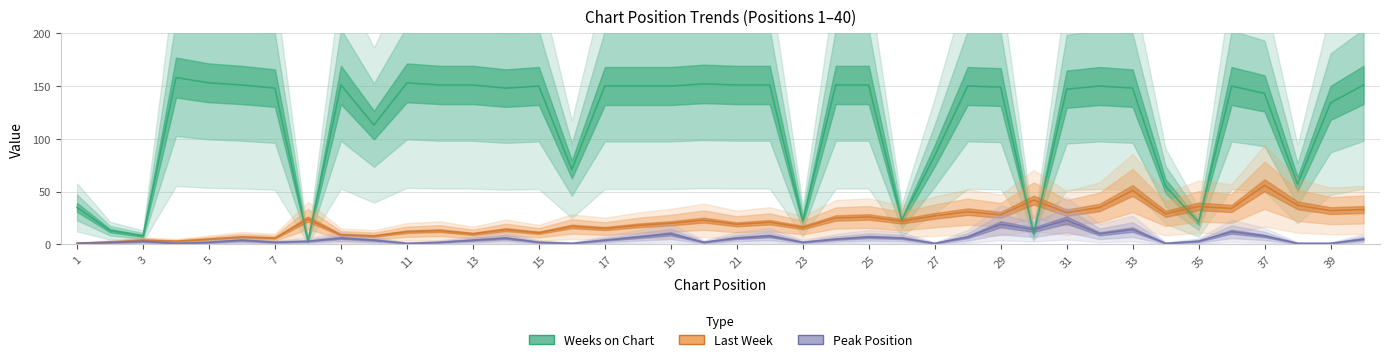

True or false: Peak Position has a value of 1 at 8.

False